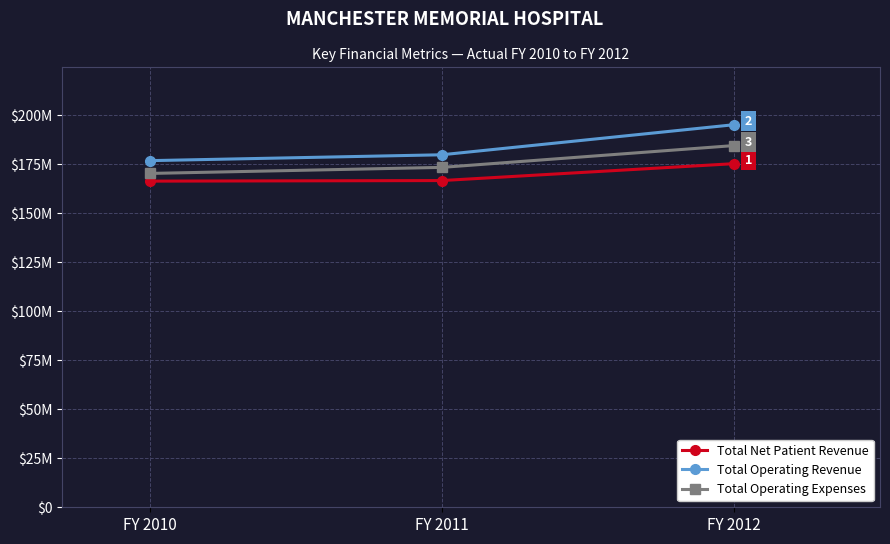

Which has a higher value, FY 2010 or FY 2012?

FY 2012